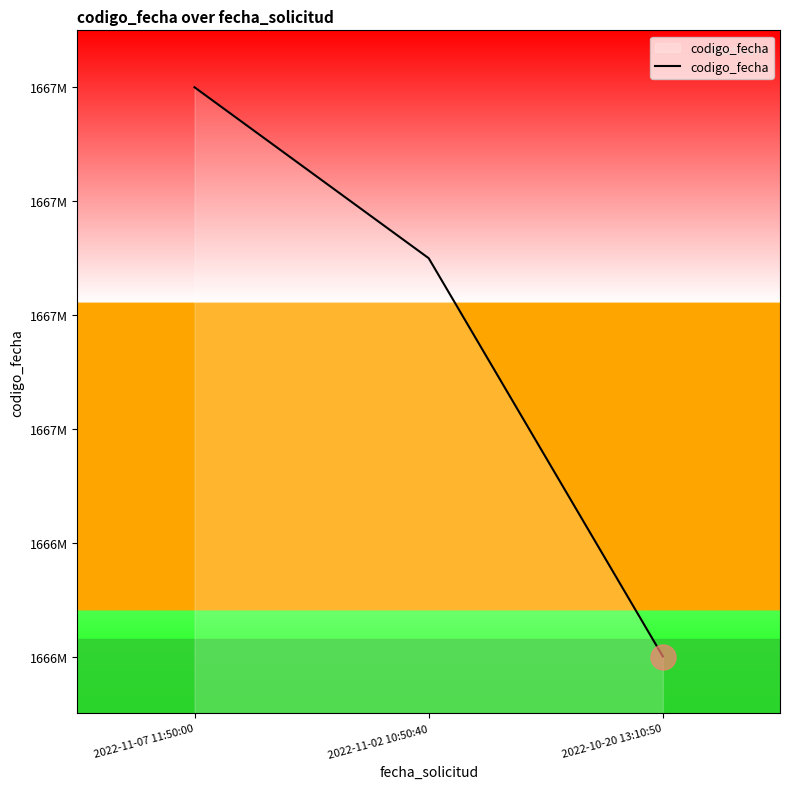

Does the chart have visible grid lines?

No